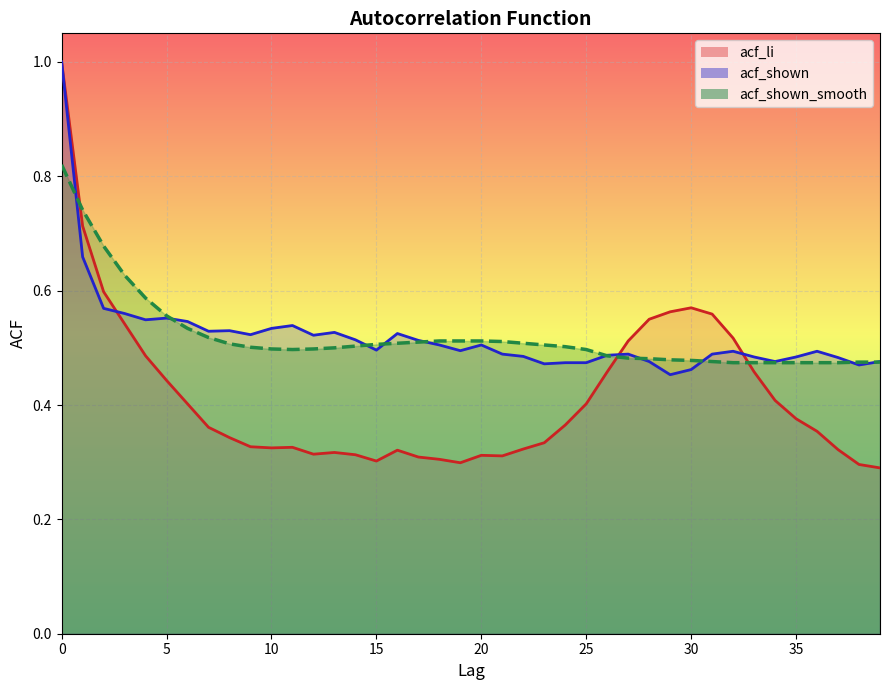

How many acf_shown values are between 0 and 1?

40